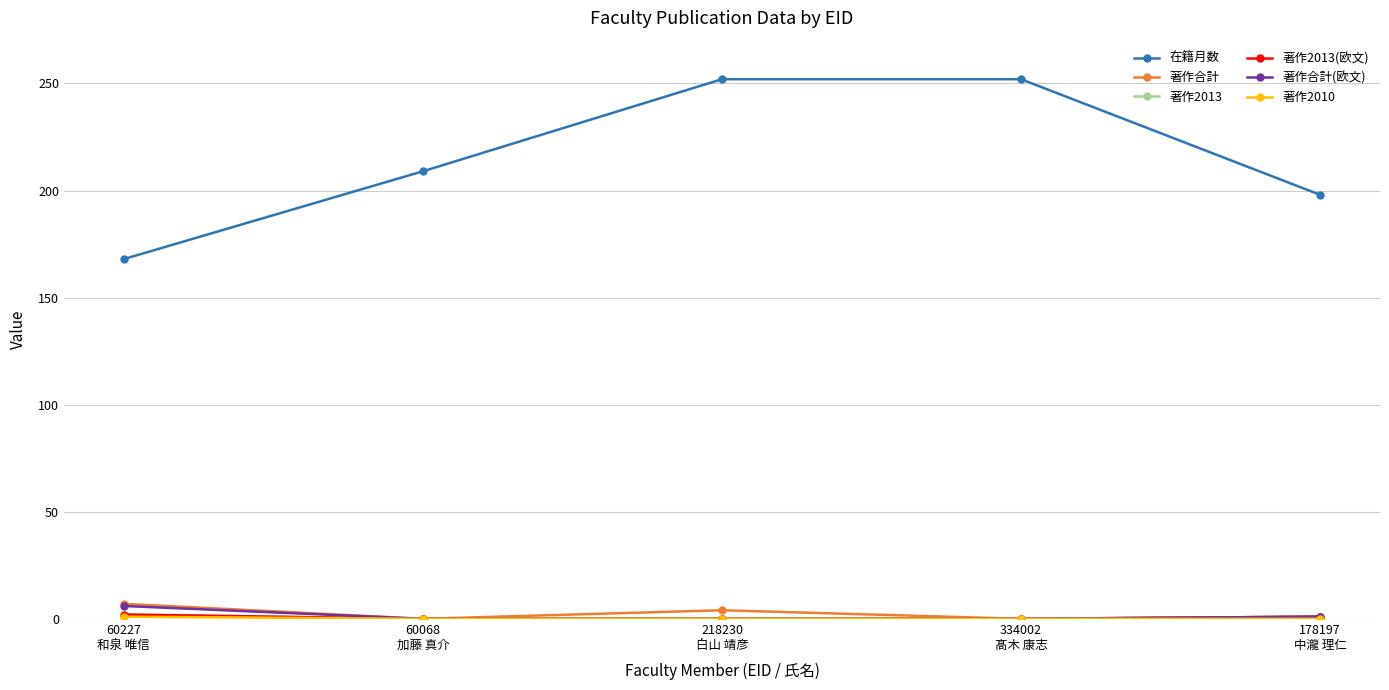

Is it true that 著作2013(欧文) equals 0 at 178197
中瀧 理仁?

False